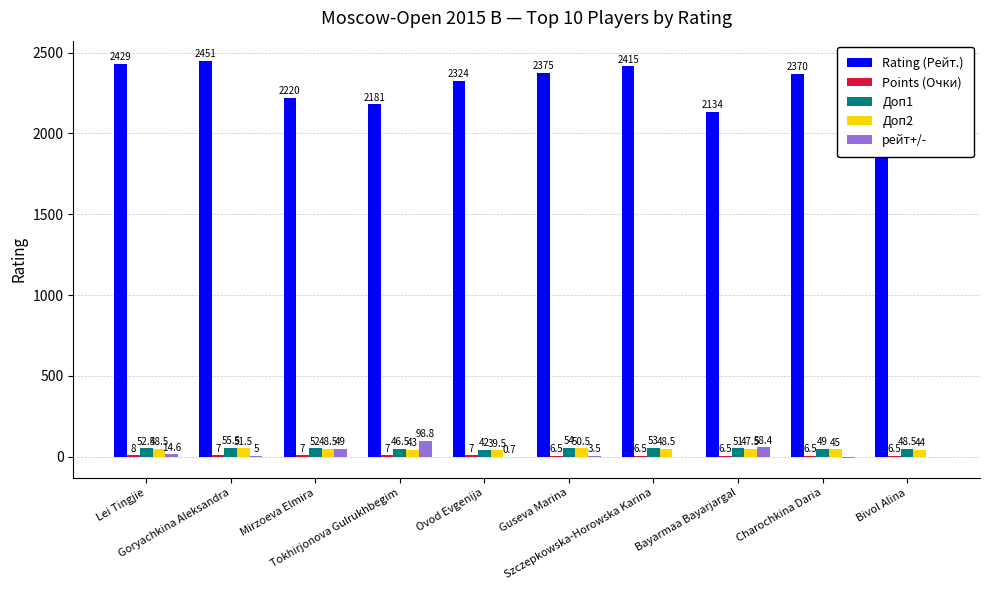

Which series has the widest spread of values?

Rating (Рейт.)